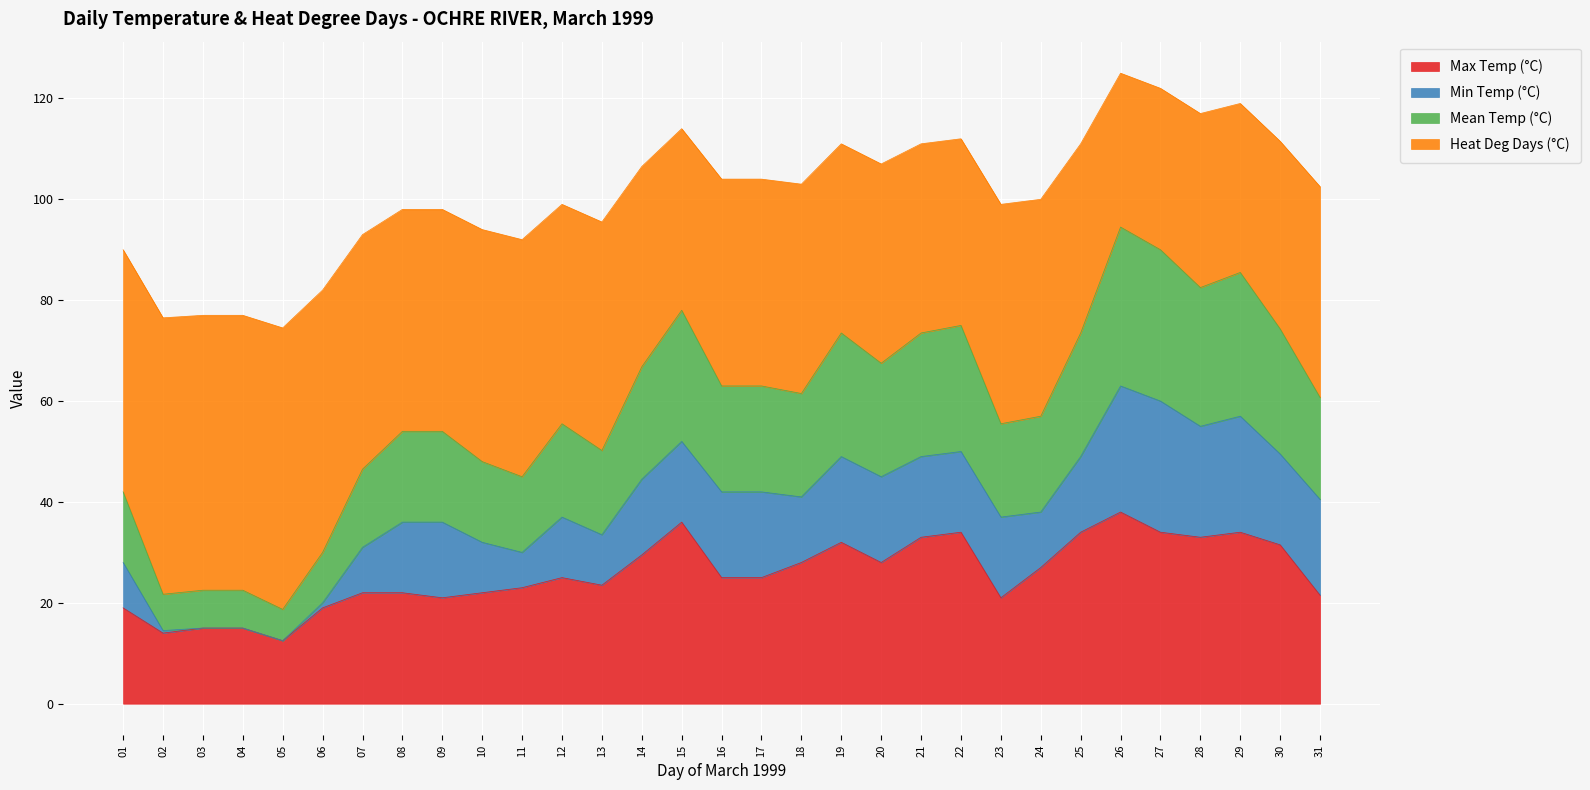

Is it true that Mean Temp (°C) equals 92.0 at 16?

False